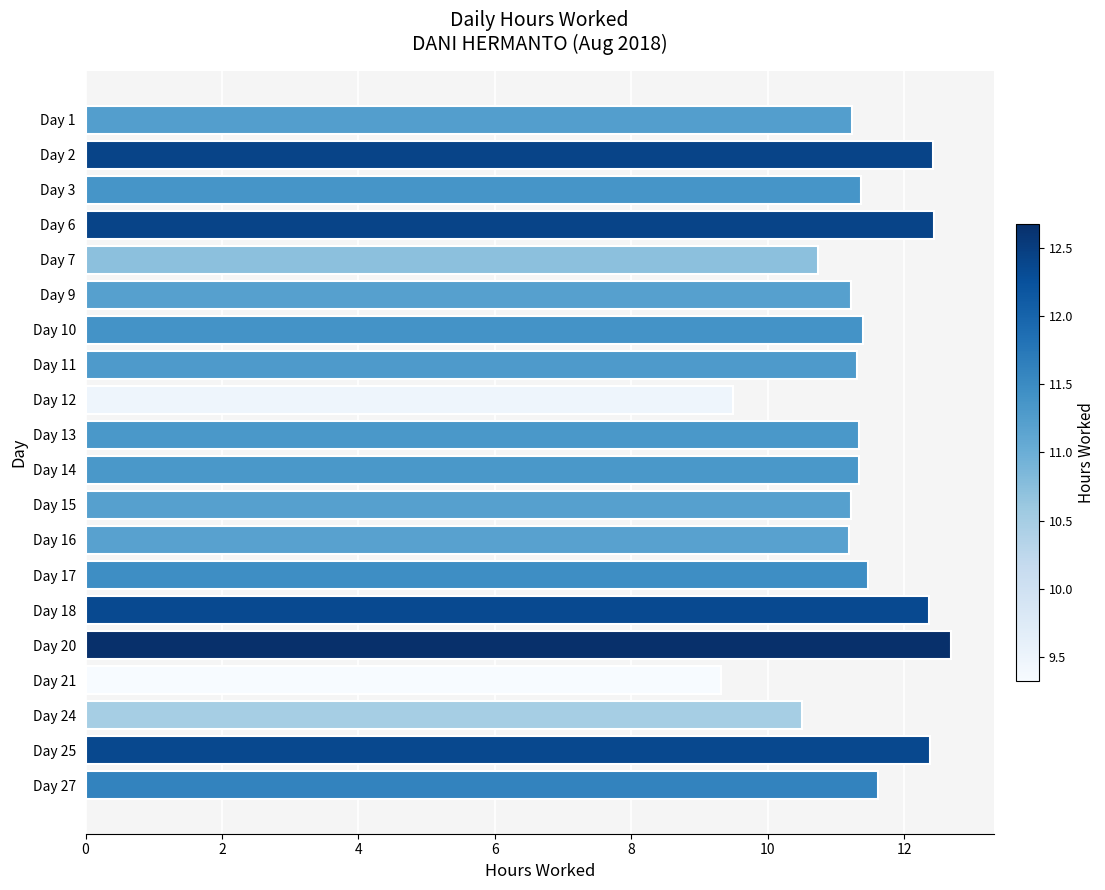

What is the sum of all values?

227.0